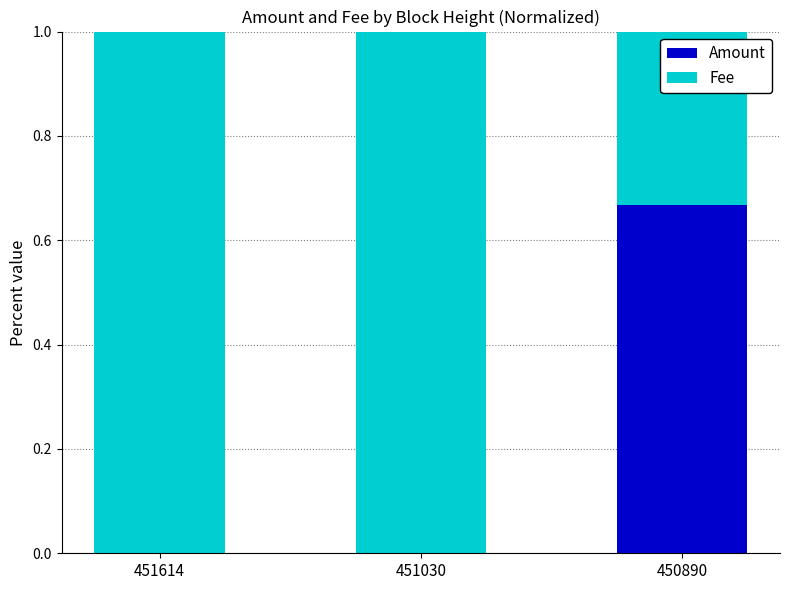

The Amount series shows 0.0 at 451614. True or false?

True